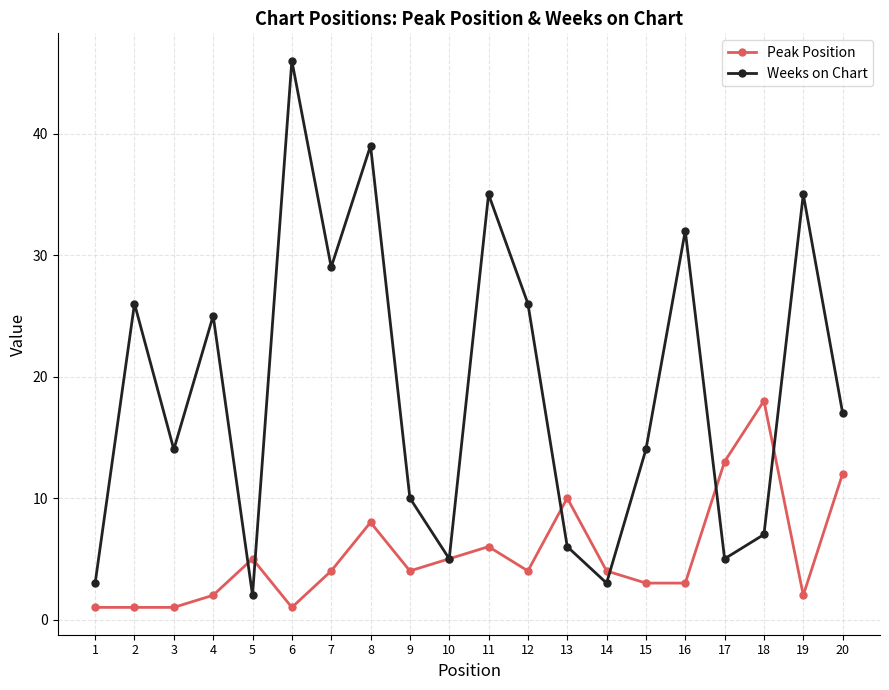

True or false: Weeks on Chart has a value of 39 at 8.

True